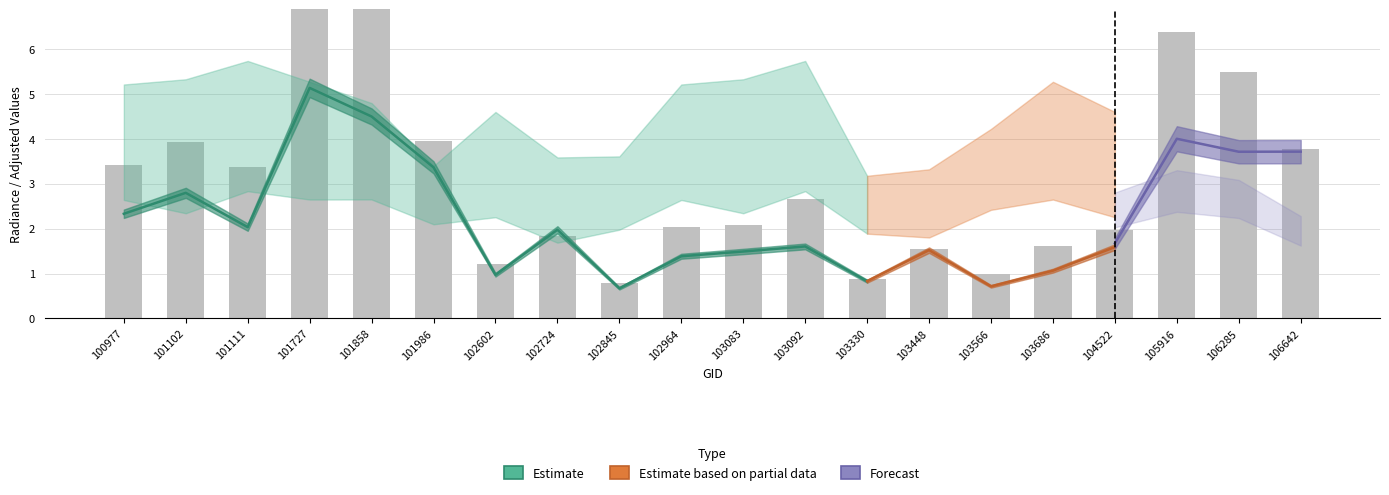

What is the approximate value of rade9_bin_3q at 101727?

5.3